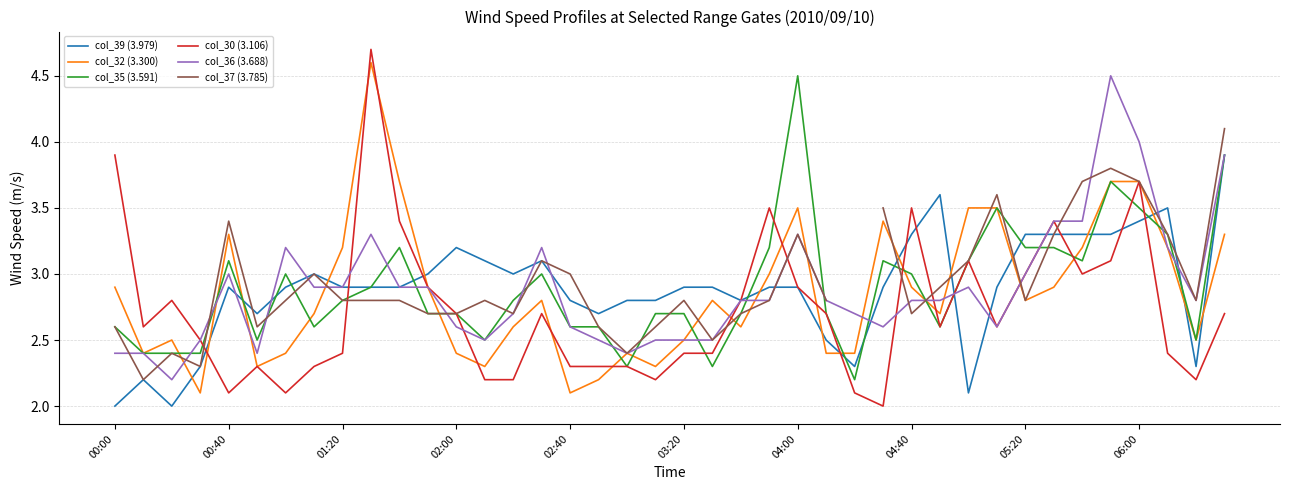

Which series has the largest range (max minus min)?

col_30 (3.106)